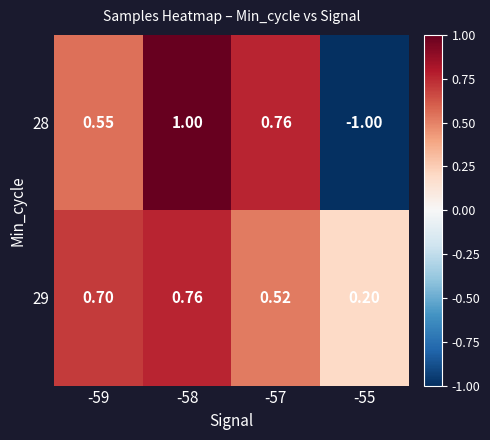

How many distinct data groups are displayed?

2